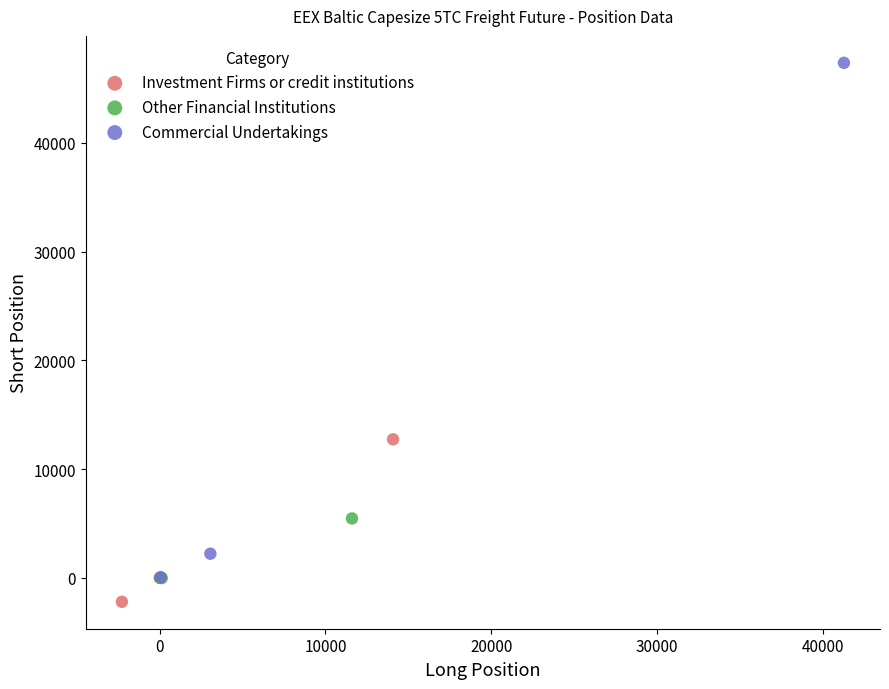

Which series has the widest spread of Y values?

Commercial Undertakings